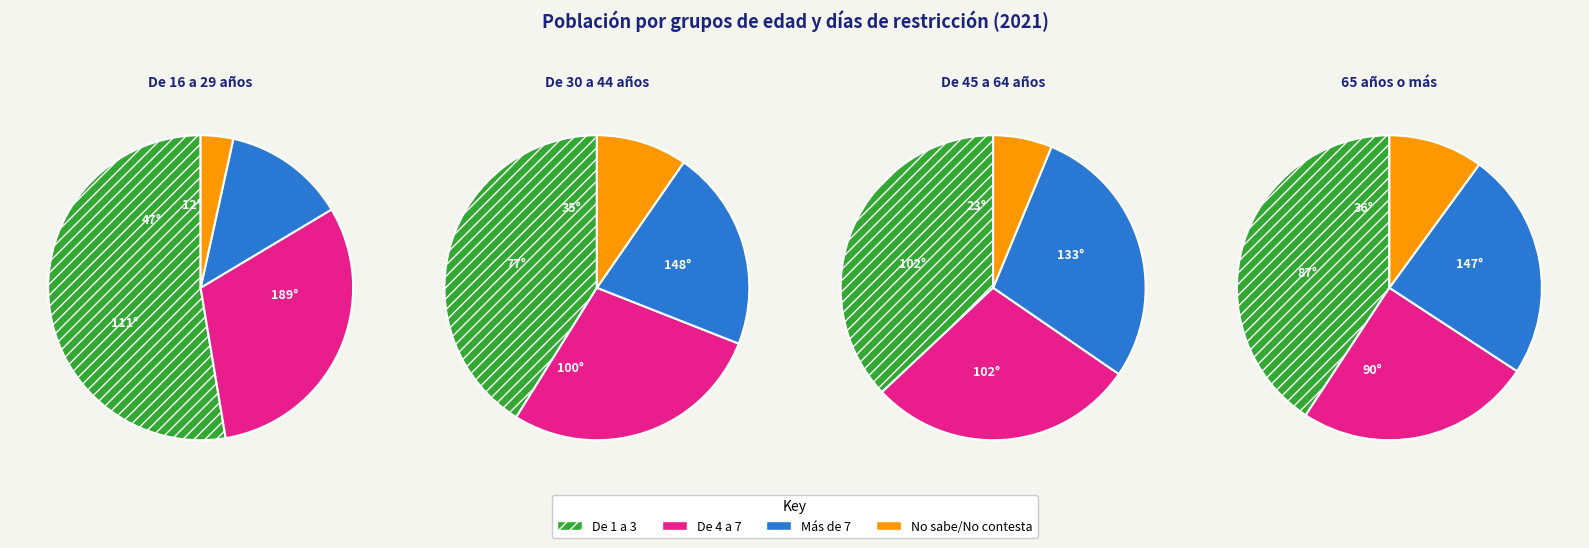

What is the total percentage of De 45 a 64 años and De 16 a 29 años?

54.8%